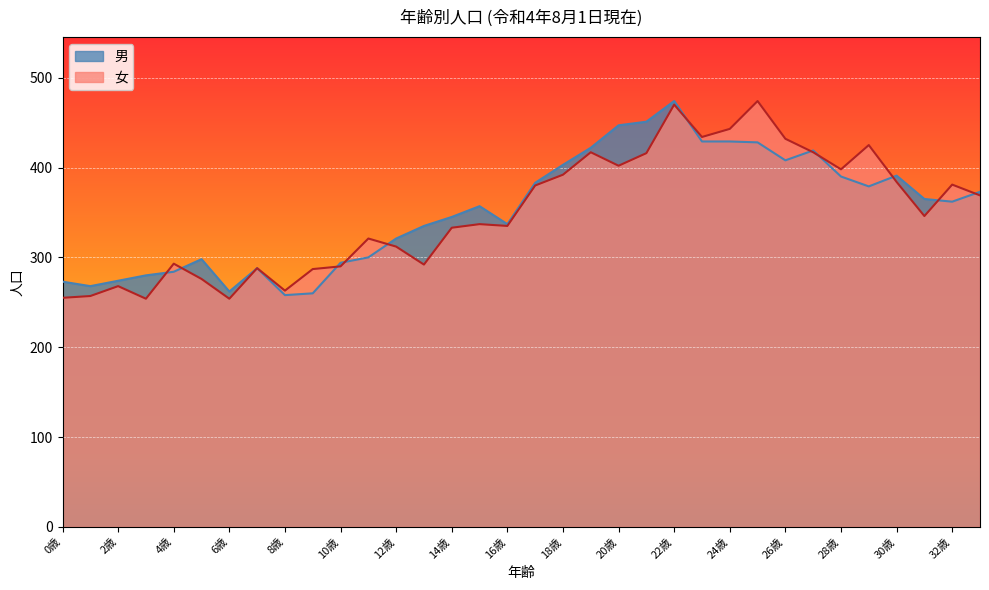

What is the sum of all 女 values?

11895